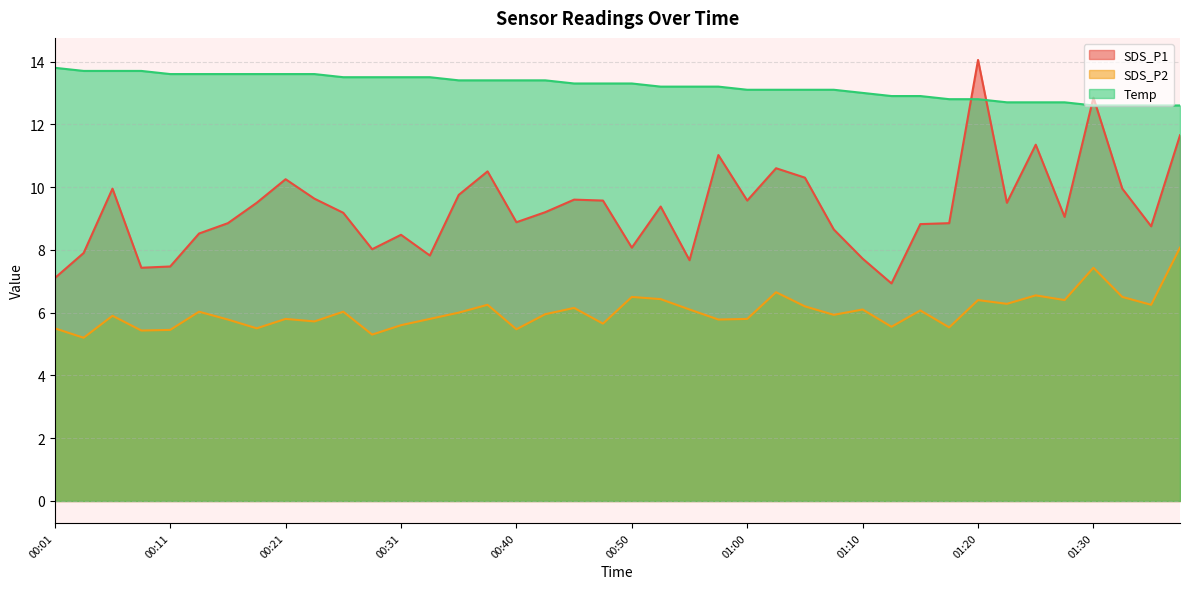

What is the average value of the Temp series?

13.2